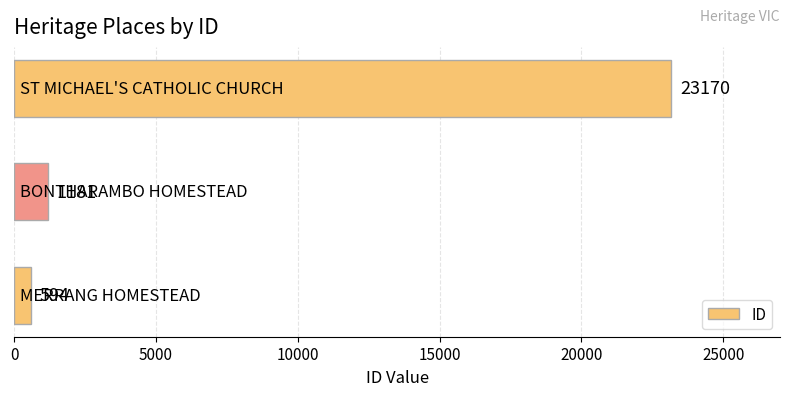

Are the bars horizontal?

Yes